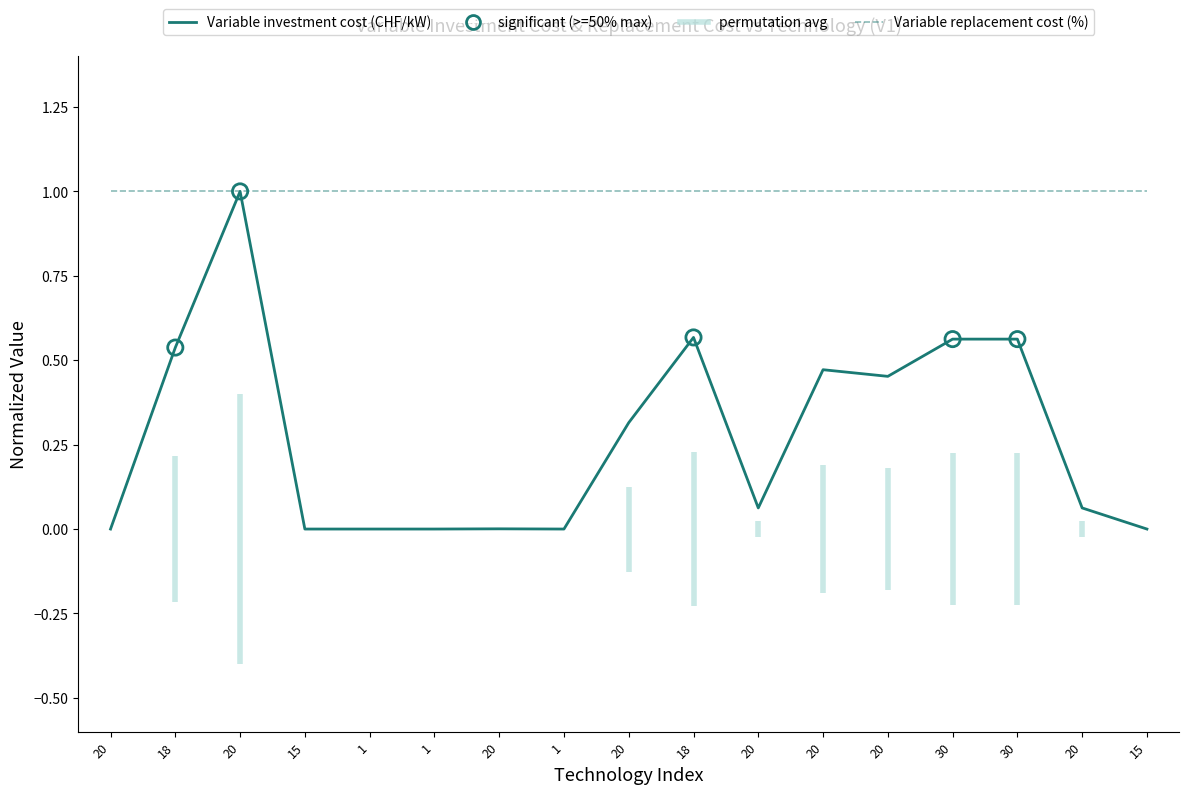

Which series has the largest Y range (max minus min)?

Variable investment cost (CHF/kW)